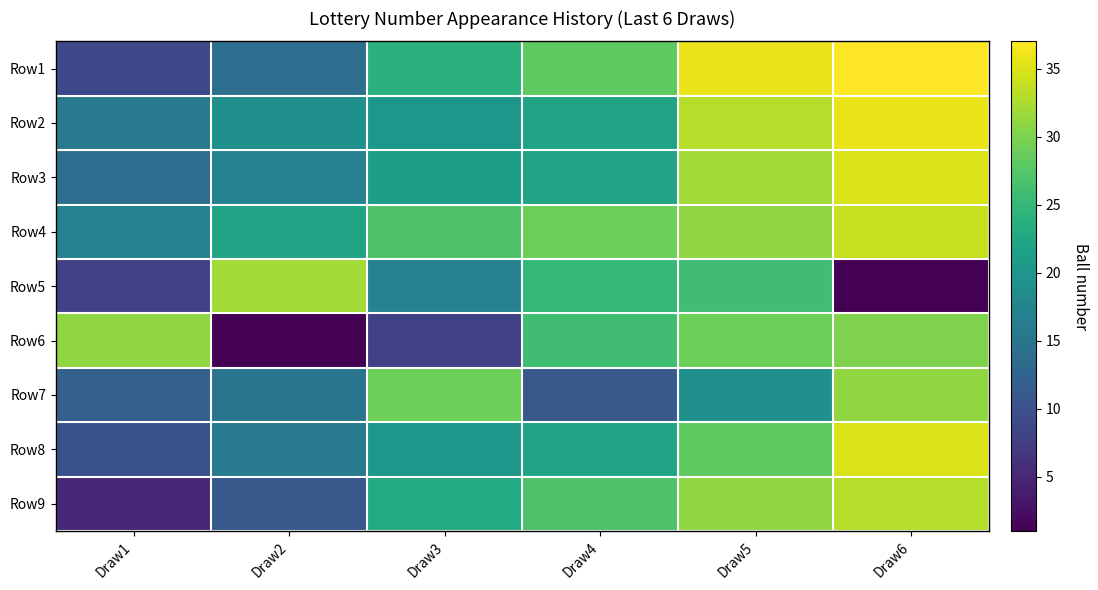

What is the total value across all series at Draw2?

147